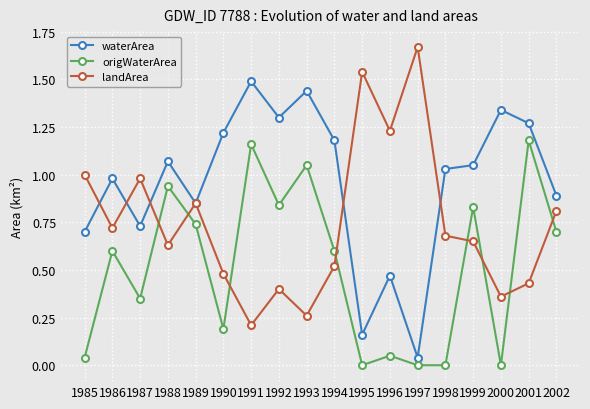

True or false: origWaterArea and waterArea cross at least once.

False